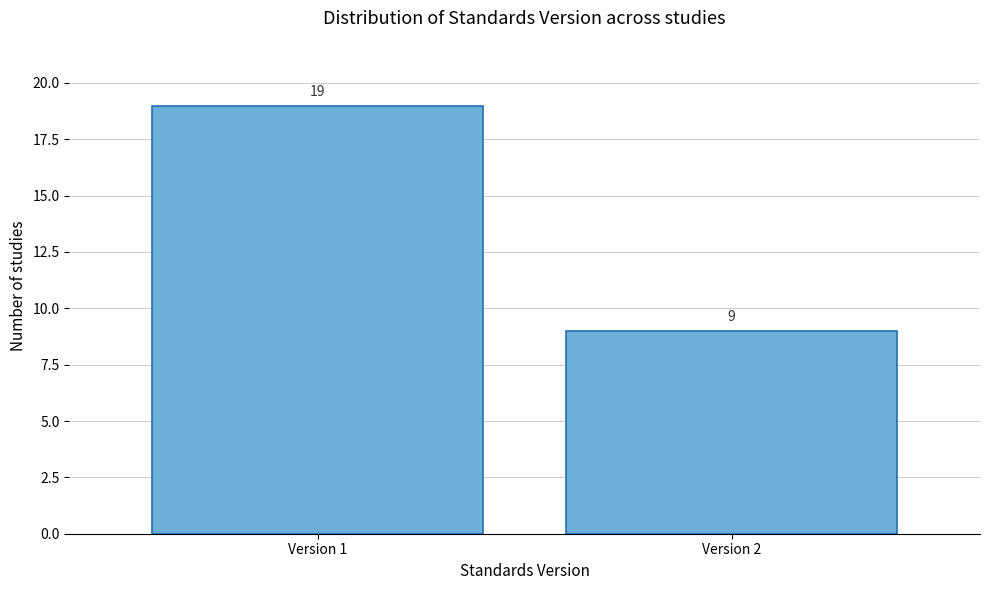

Reading left to right, what are all the values shown in this chart?

19	9